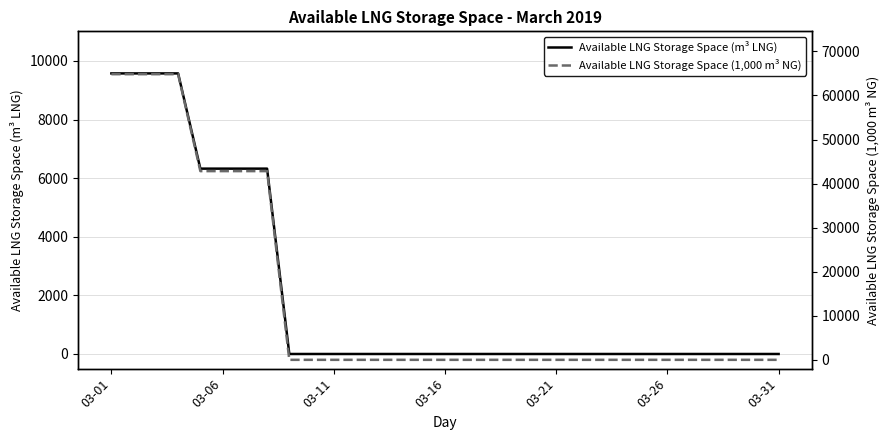

Reading left to right, list all the values displayed in this chart.

Available LNG Storage Space (m³ LNG): 9576	9576	9576	9576	6326	6326	6326	6326	0	0	0	0	0	0	0	0	0	0	0	0	0	0	0	0	0	0	0	0	0	0	0
Available LNG Storage Space (1,000 m³ NG): 64831	64831	64831	64831	42831	42831	42831	42831	0	0	0	0	0	0	0	0	0	0	0	0	0	0	0	0	0	0	0	0	0	0	0